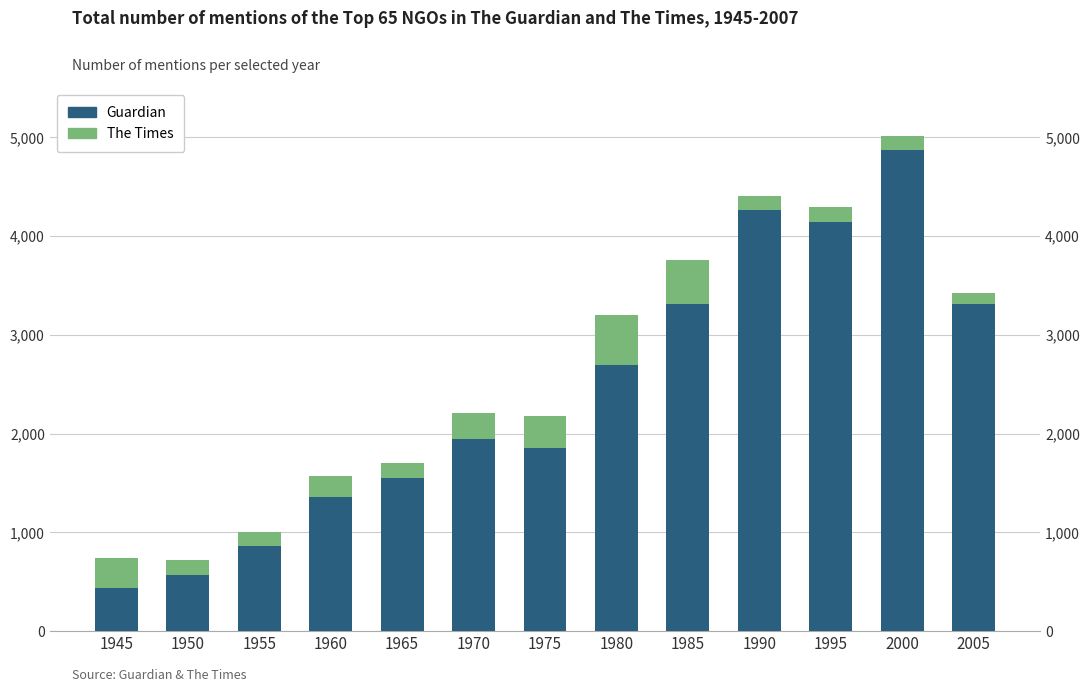

Reading left to right, extract all data points from this chart.

Guardian: 441	566	866	1363	1547	1941	1857	2692	3313	4265	4141	4874	3316
The Times: 299	154	133	211	158	266	319	514	450	142	155	138	109